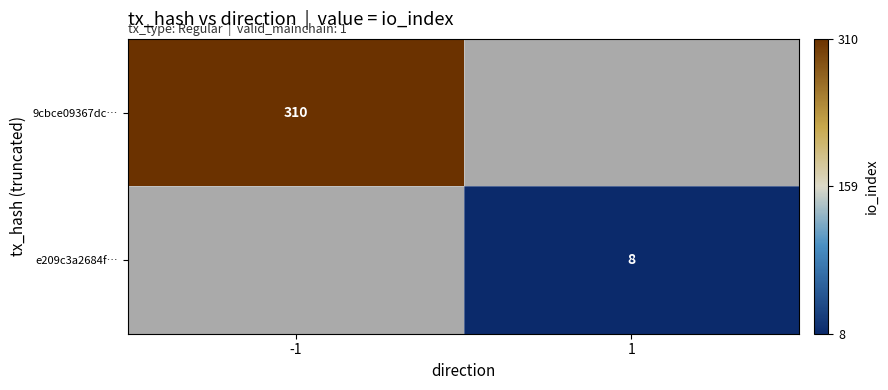

True or false: 9cbce09367dc… has a value of 155.4 at -1.

False